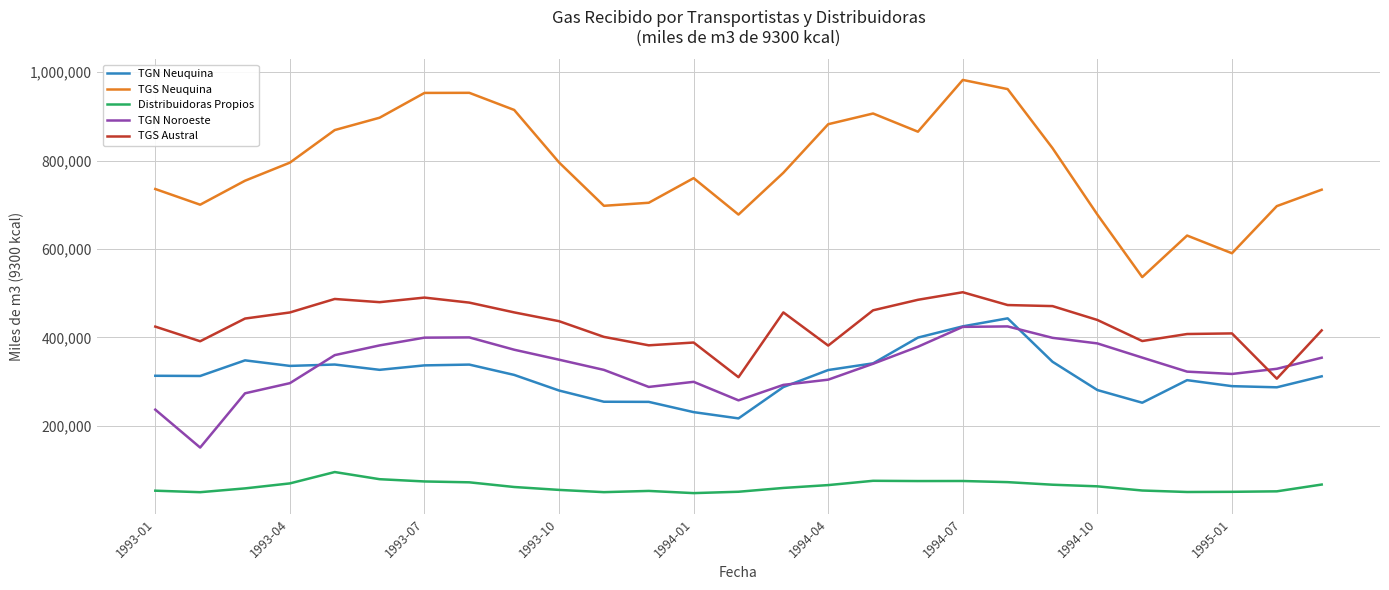

True or false: Distribuidoras Propios and TGN Neuquina intersect in this chart.

False